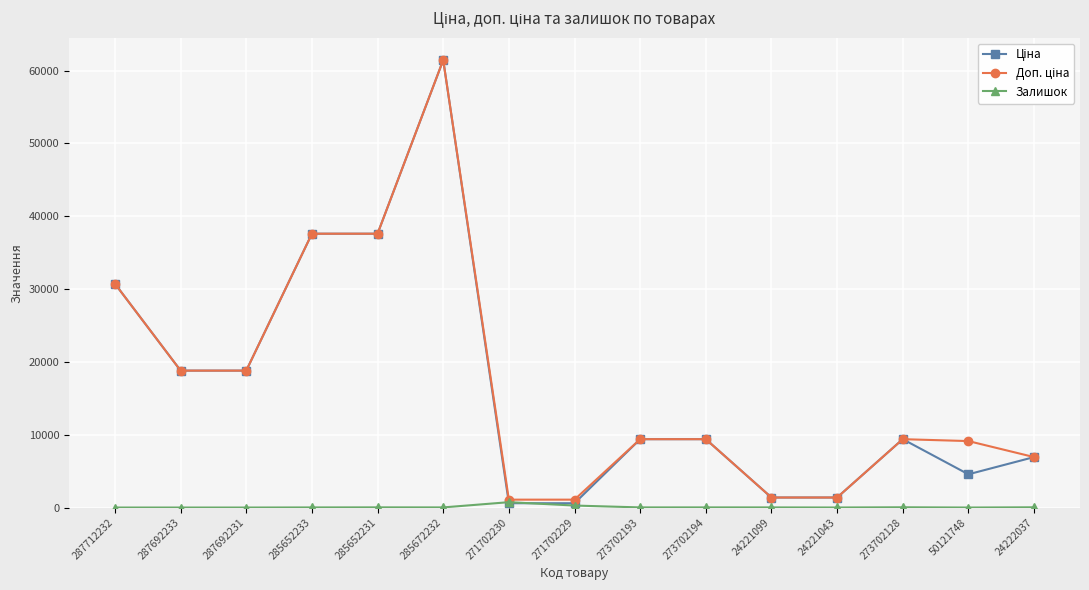

The Залишок series shows 272.0 at 271702229. True or false?

True